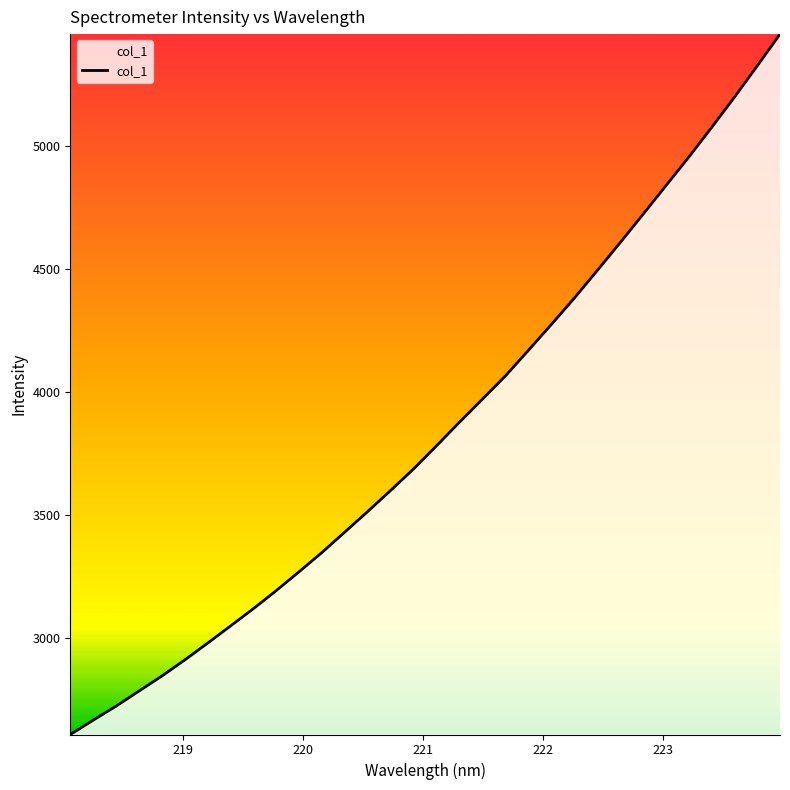

What is the minimum value shown in the chart?

2605.2